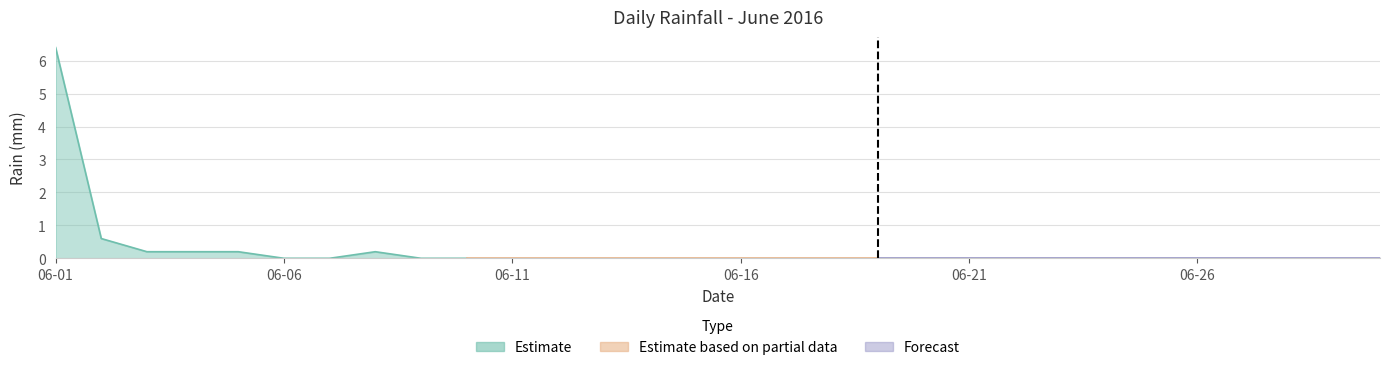

How many interior local peaks (higher than both neighbors) does the data have?

1